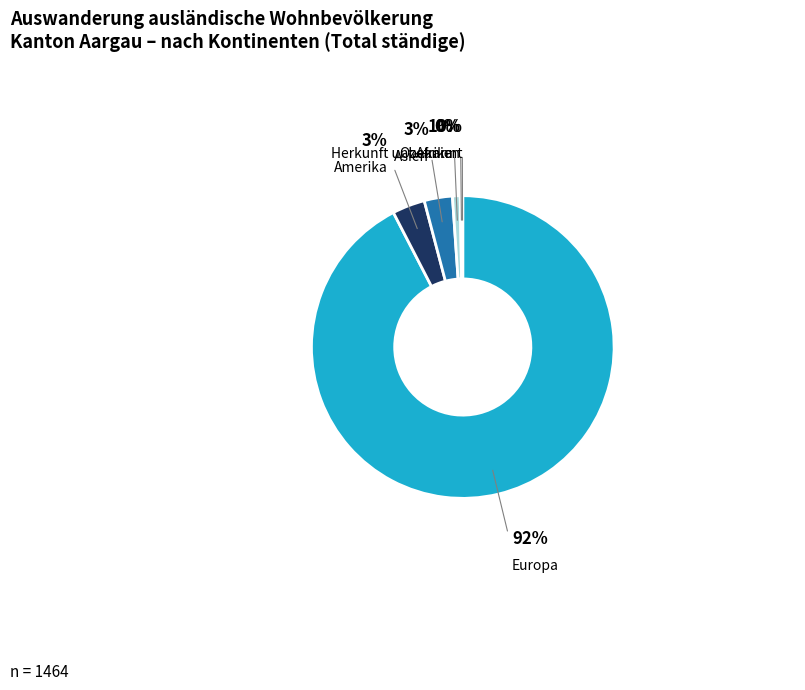

True or false: Amerika accounts for 3% of the total.

True